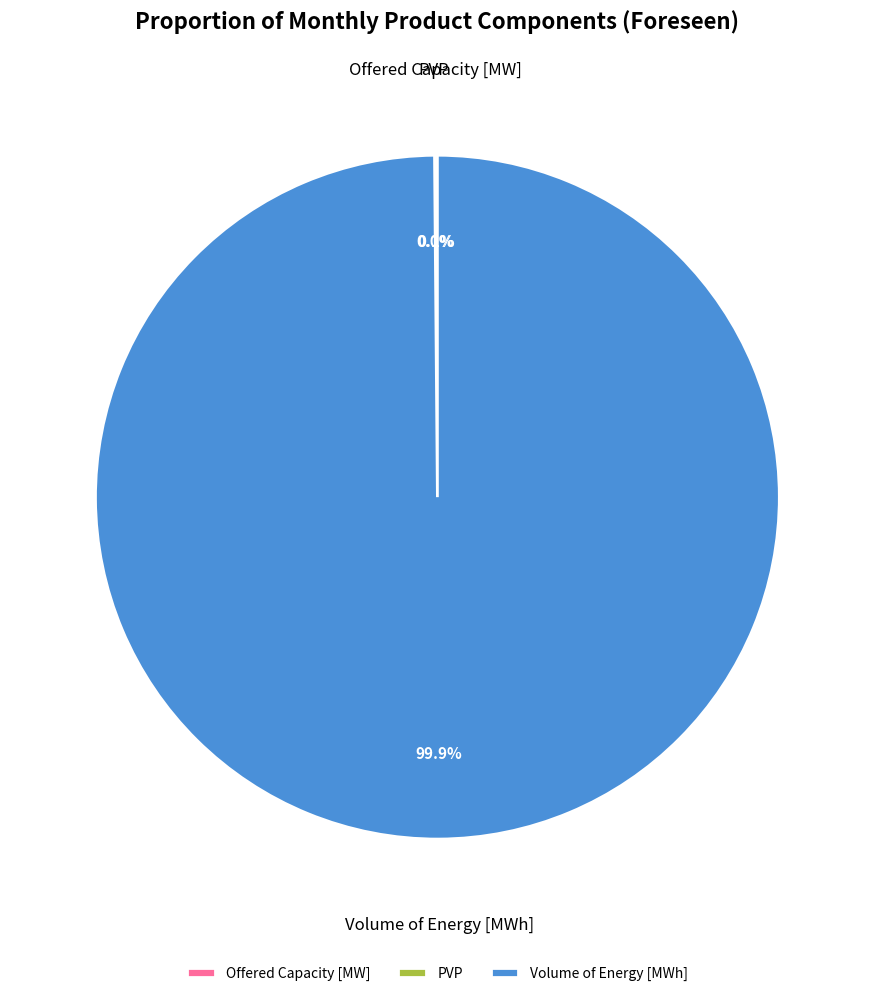

True or false: Volume of Energy [MWh] accounts for 92% of the total.

False